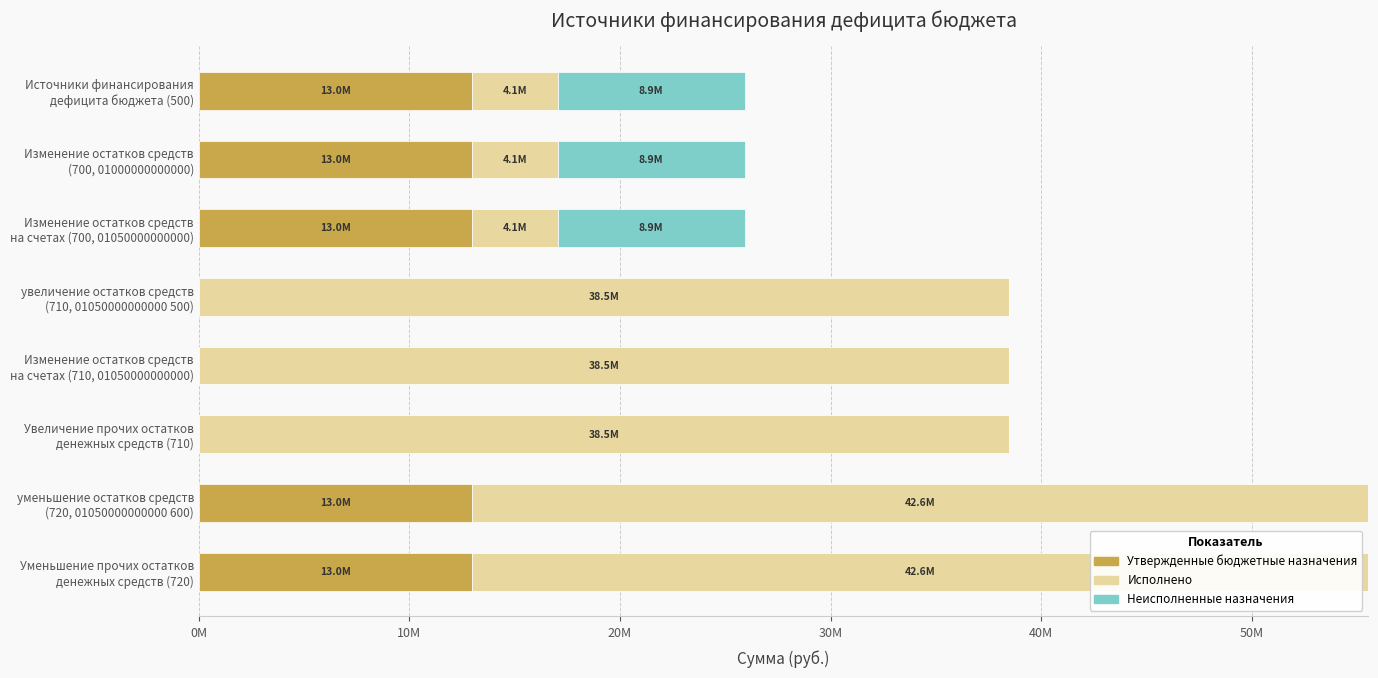

Which series has the widest spread of values?

Исполнено